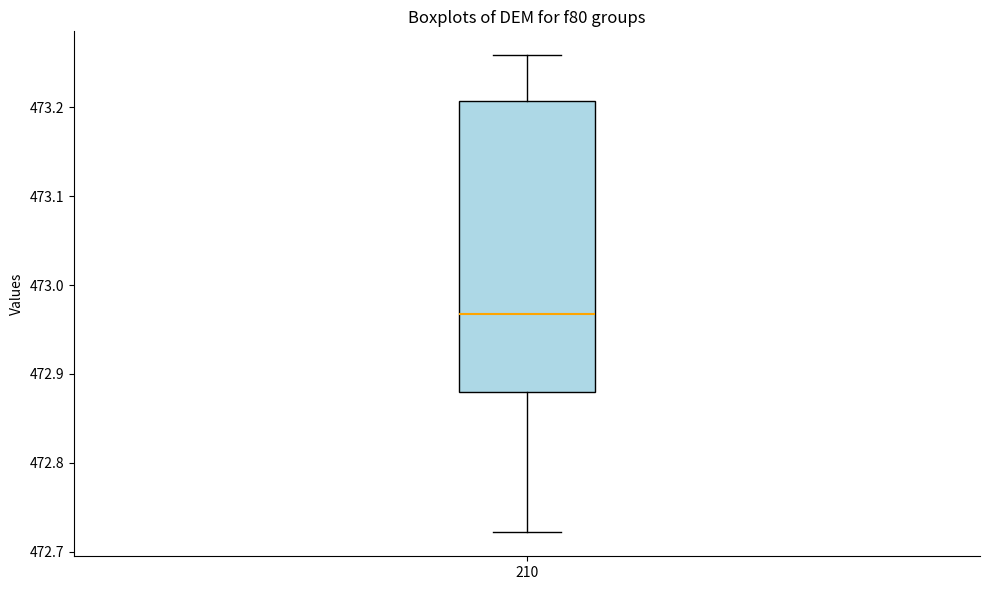

Transcribe this box plot: give where the median line is, the range the box spans, and where the two whiskers end, as read against the y-axis. The values are not printed on the chart, so give them approximately, as read against the axis.

median 472.97, box 472.88 to 473.21, whiskers 472.72 to 473.26